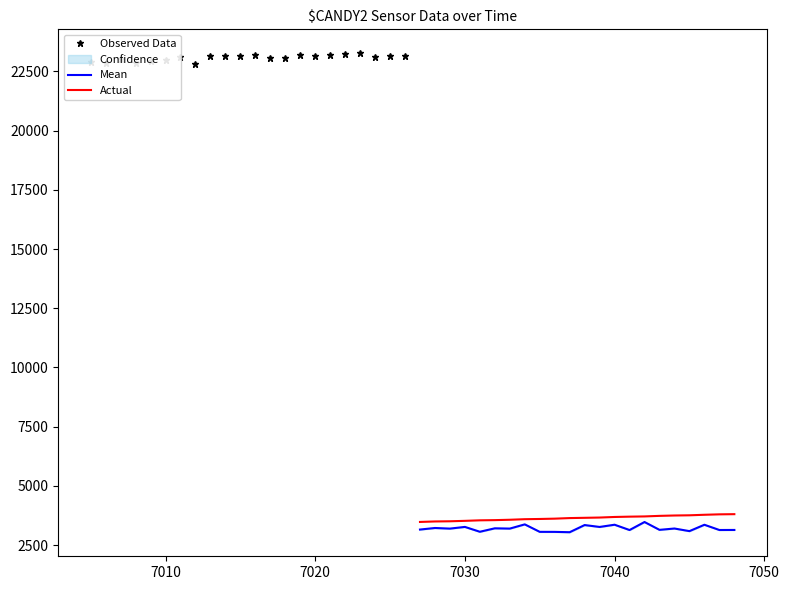

What is the maximum value for Mean?

3476.0